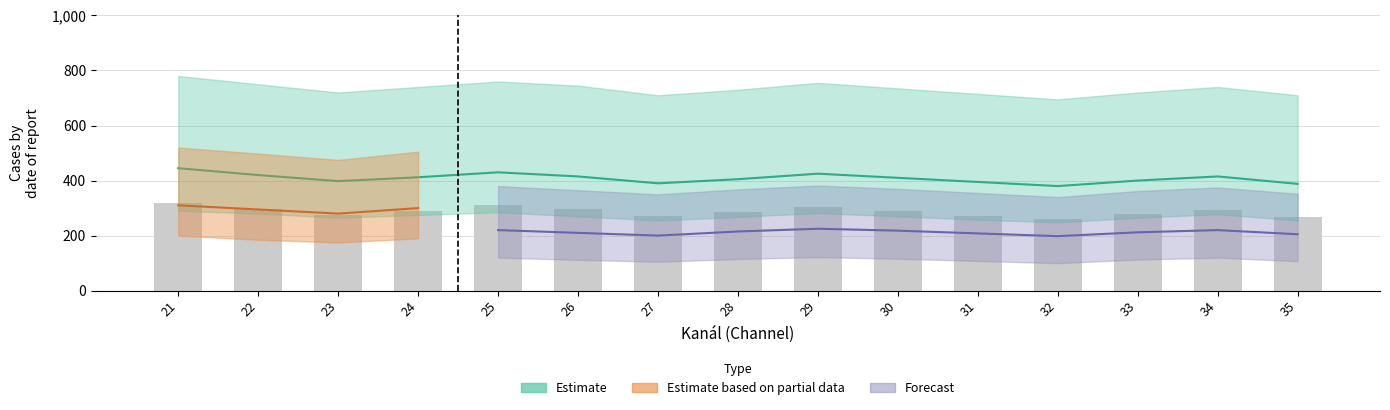

Count the number of values greater than 288.

7